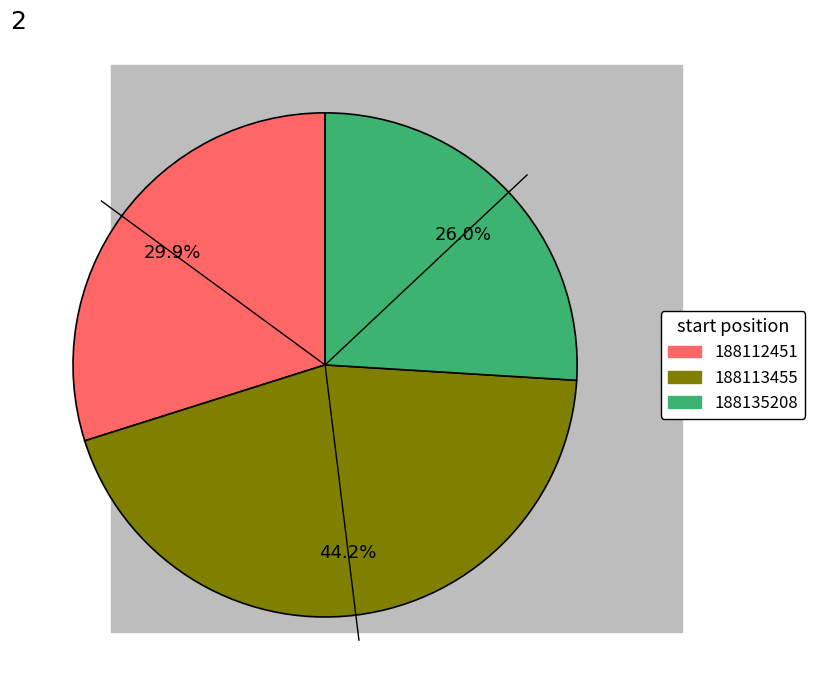

How many slices are in this pie chart?

3